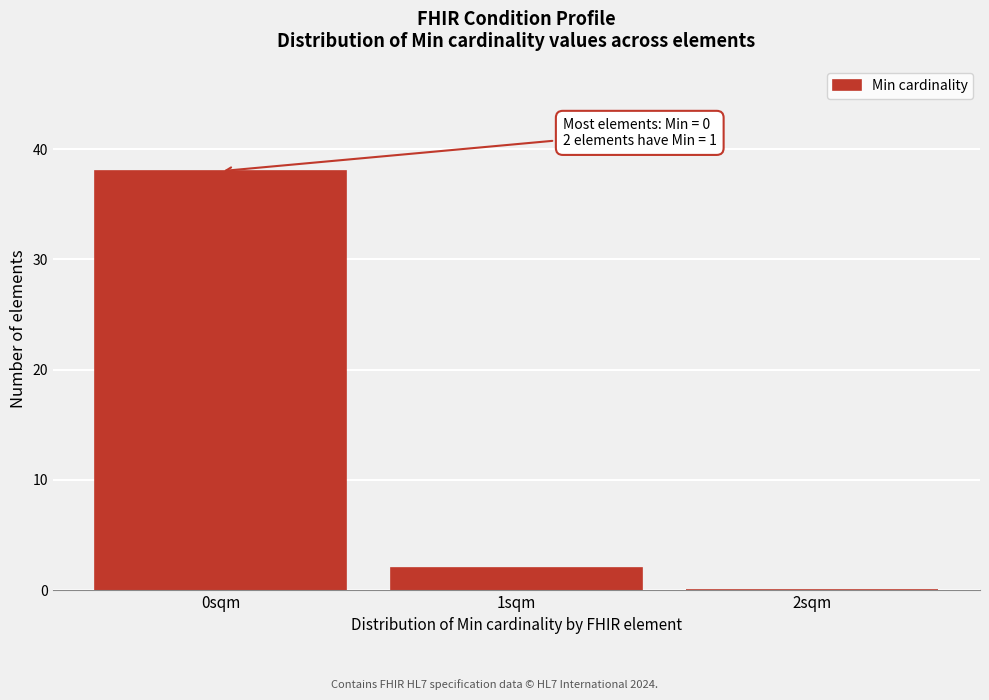

Over which range of the x-axis is the bar tallest?

-0.5 to 0.5